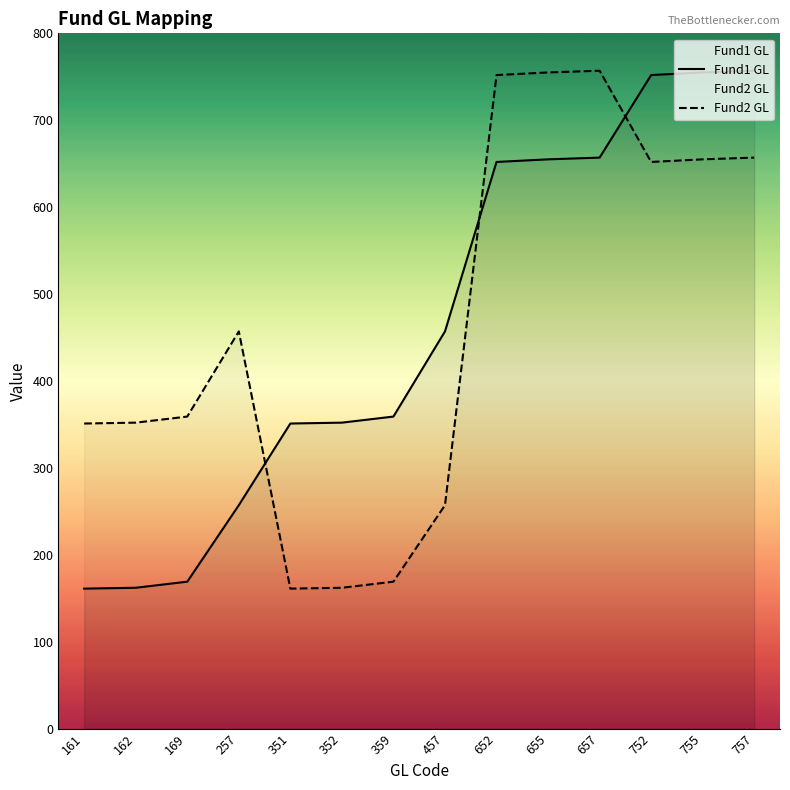

How many data points in Fund2 GL are less than 457?

7